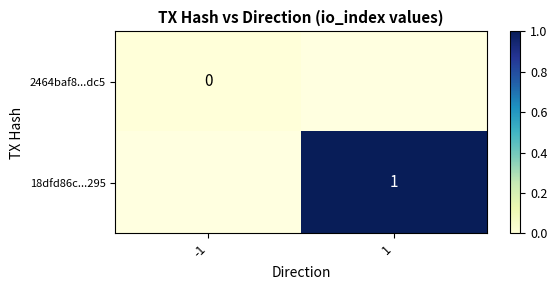

True or false: 18dfd86c...295 has a value of 0.3 at 1.

False